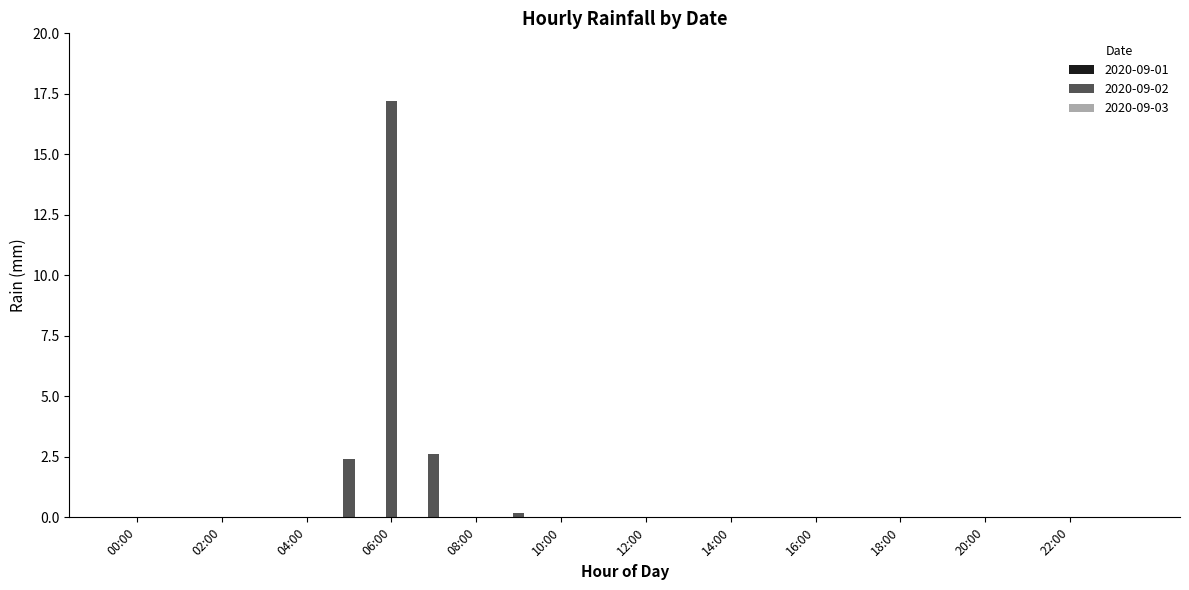

What is the greatest value displayed?

17.2